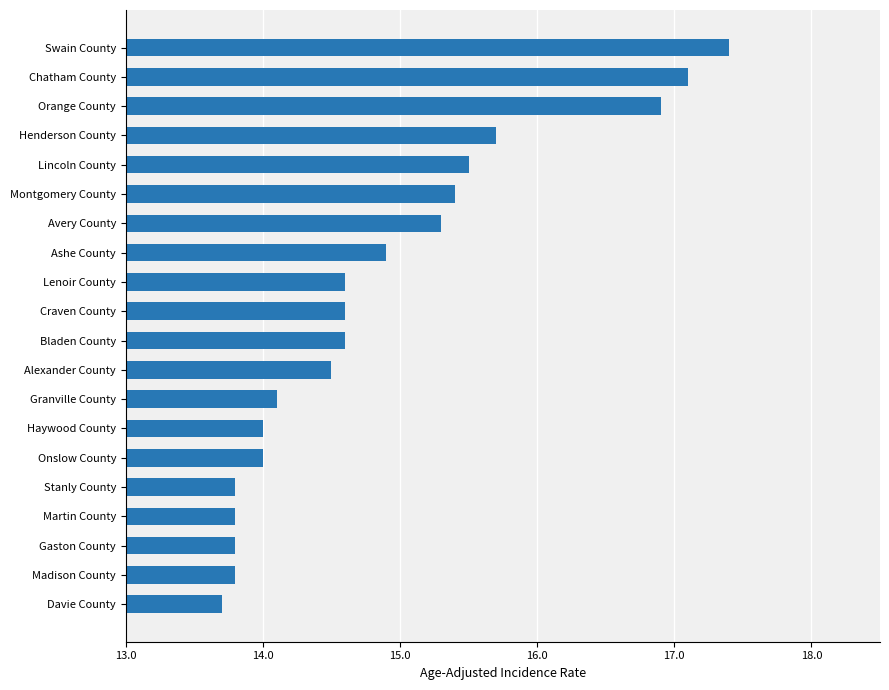

What is the label of the 7th bar from the bottom?

Haywood County